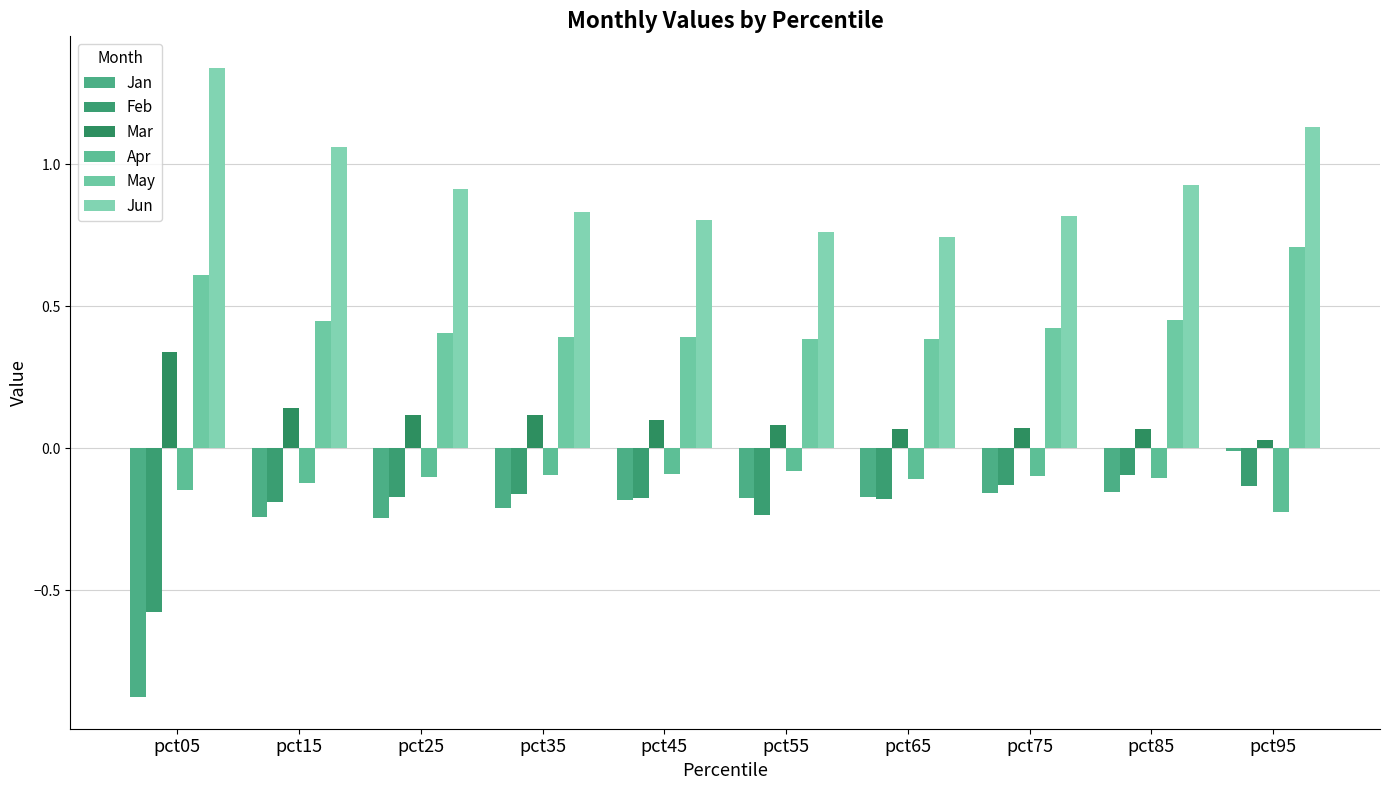

The value of Apr at pct75 is -0.1. True or false?

True